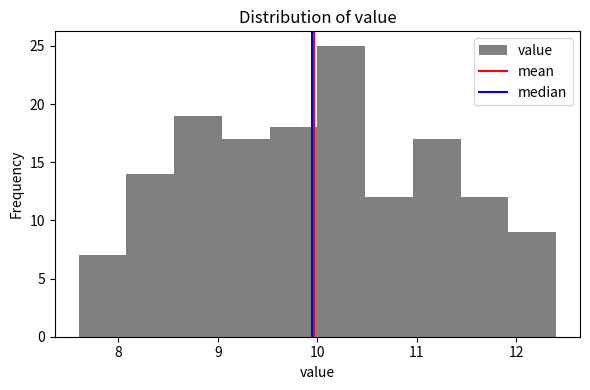

Which range on the x-axis has the tallest bar?

10.00 to 10.48